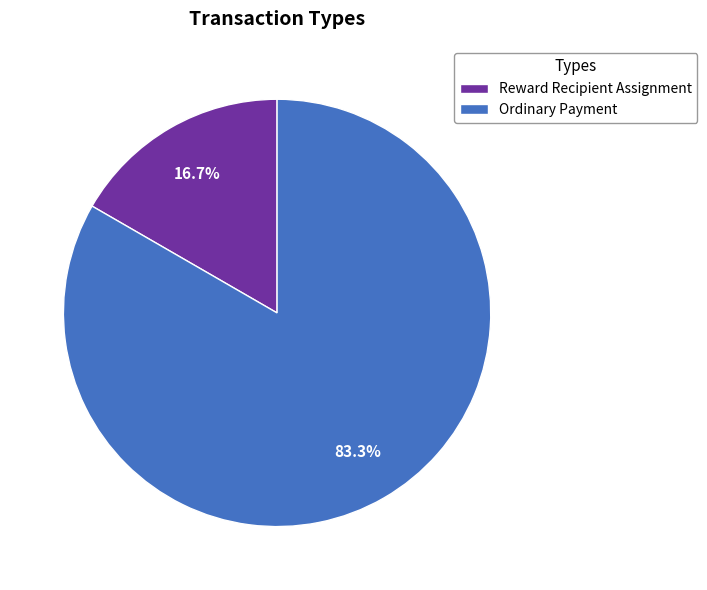

True or false: Reward Recipient Assignment accounts for 28% of the total.

False